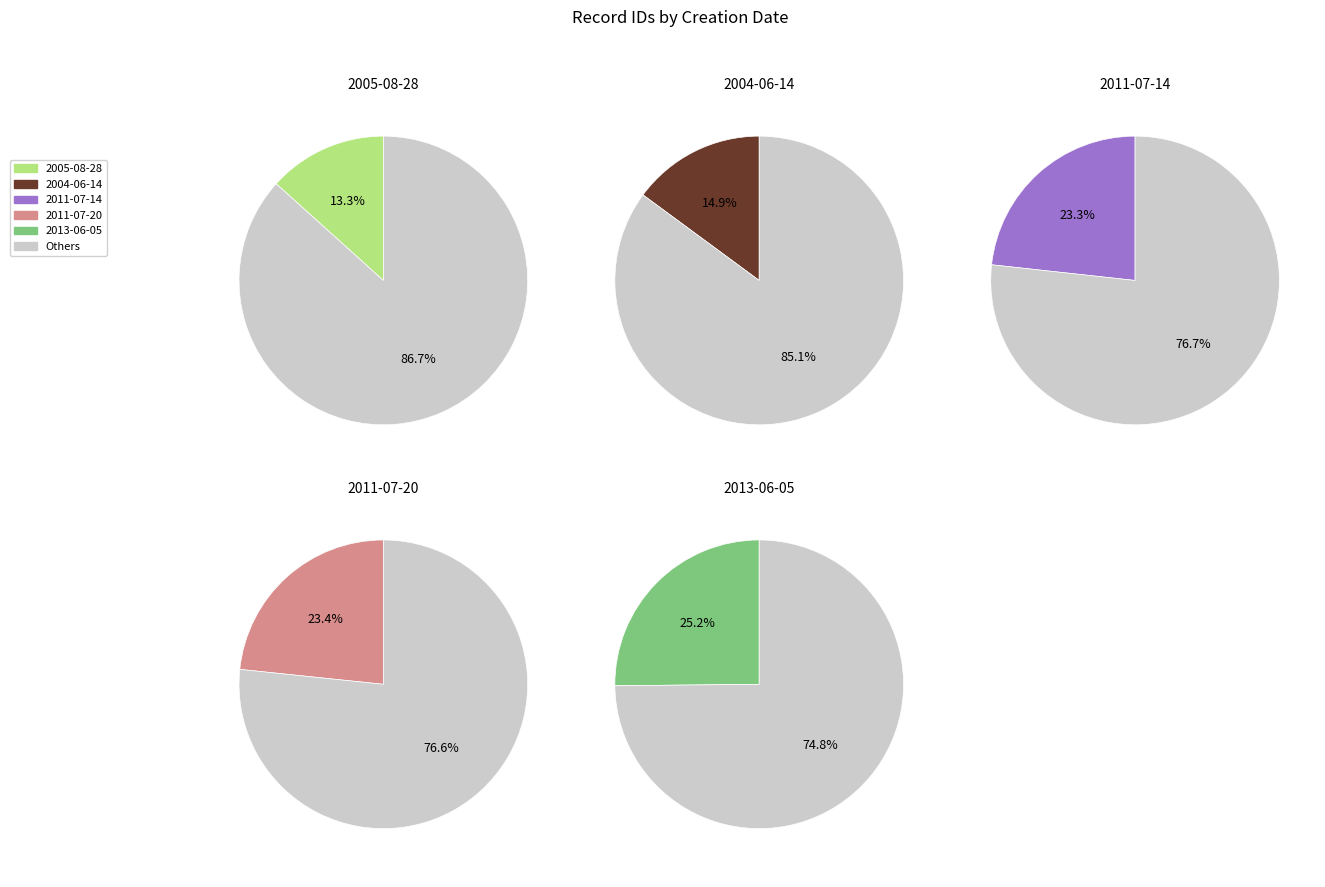

To the nearest percent, what is the difference between the largest and smallest slice percentages?

12%